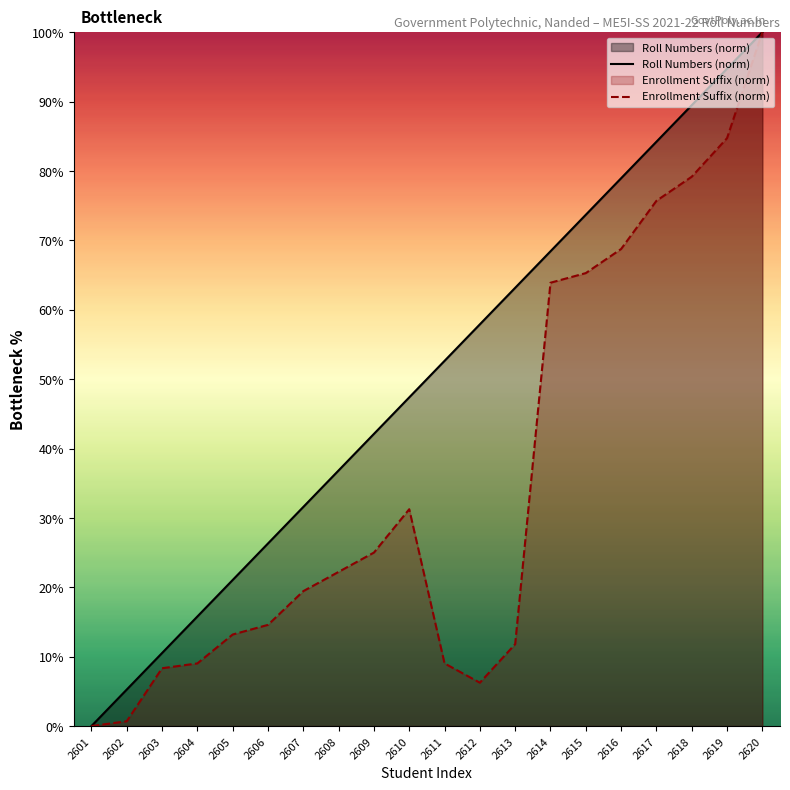

True or false: Roll Numbers (norm) and Enrollment Suffix (norm) intersect in this chart.

False